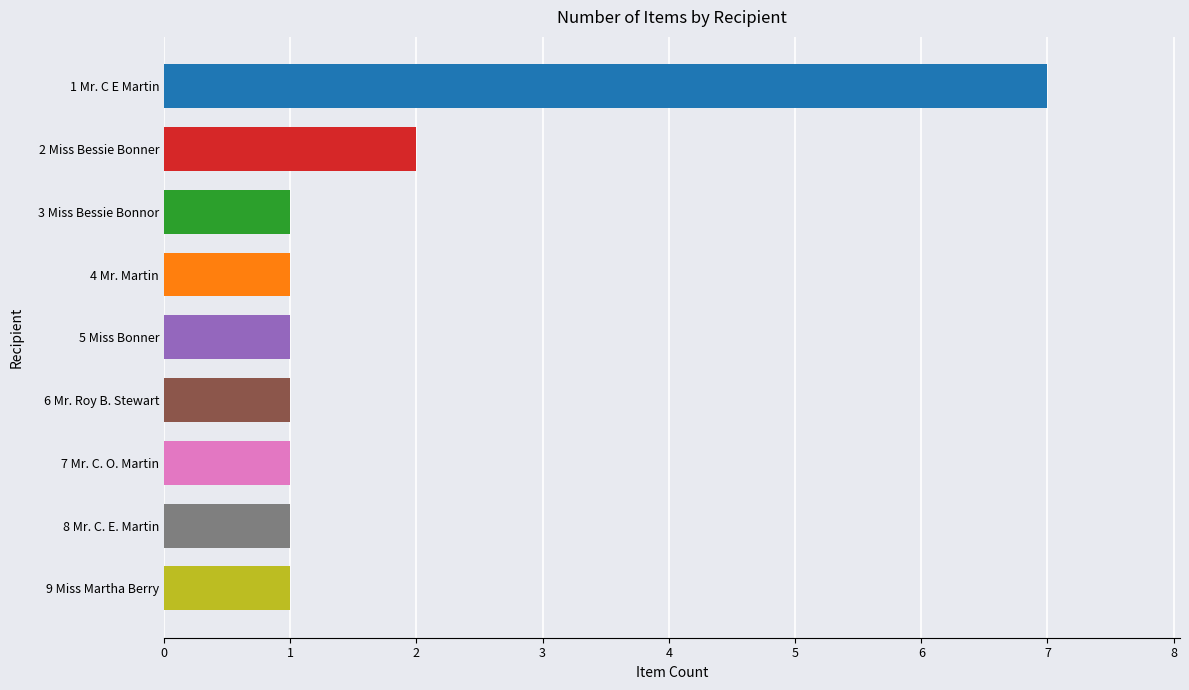

What is the difference between the maximum and minimum values?

6